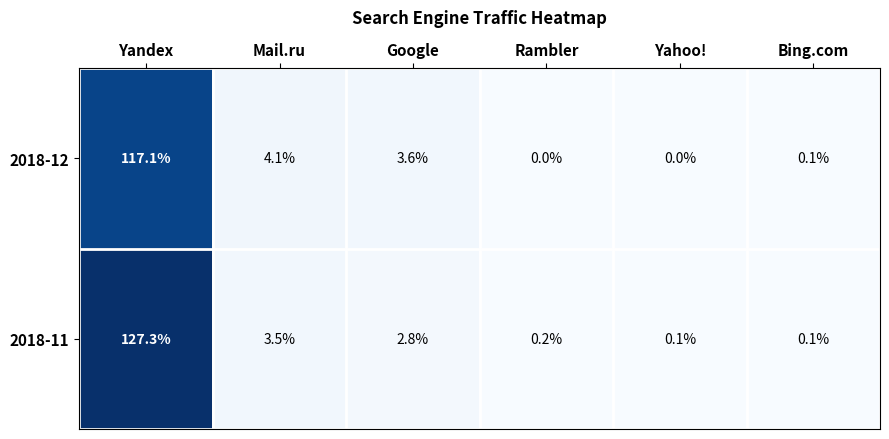

Which series changed the most between Mail.ru and Yahoo!?

2018-12